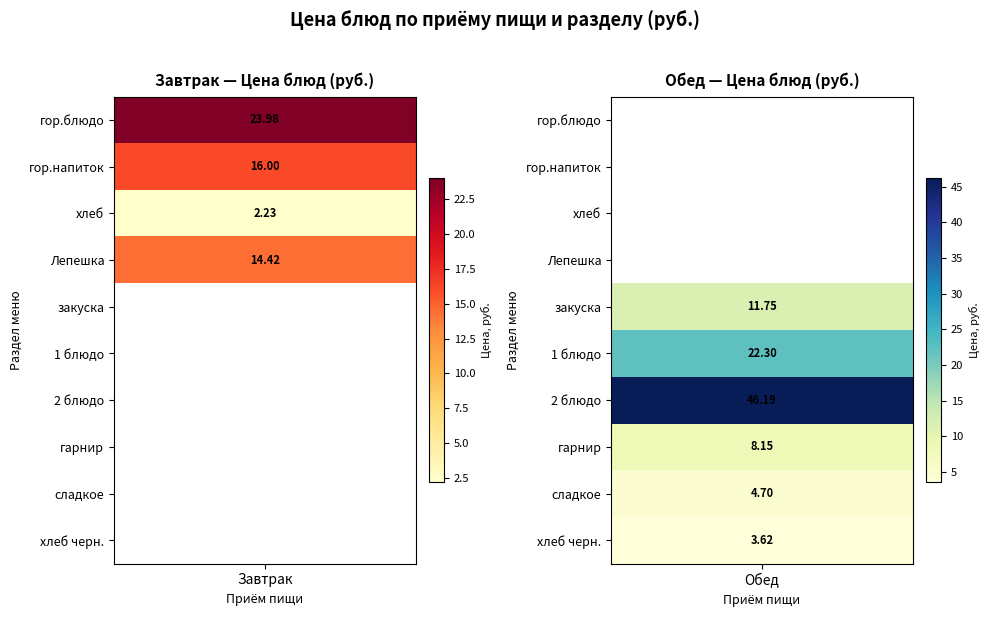

Reading left to right, list all the values displayed in this chart.

Завтрак: 24.0	16.0	2.2	14.4	0.0	0.0	0.0	0.0	0.0	0.0
Обед: 0.0	0.0	0.0	0.0	11.8	22.3	46.2	8.2	4.7	3.6